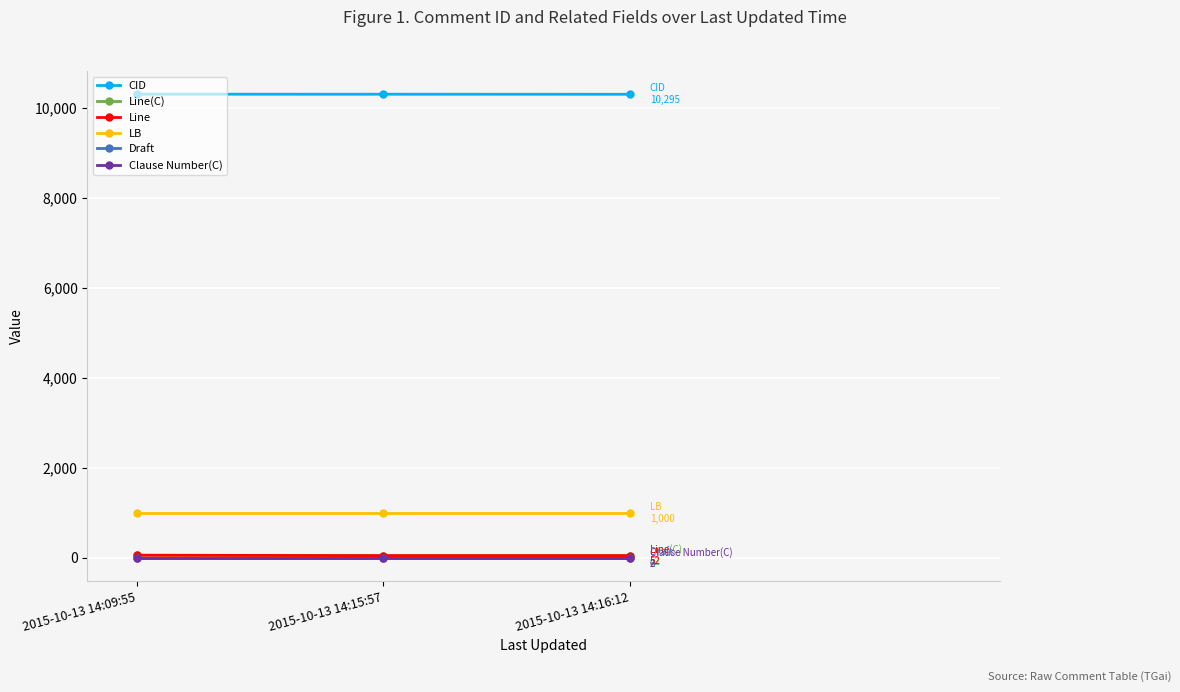

How many lines are shown in the chart?

6